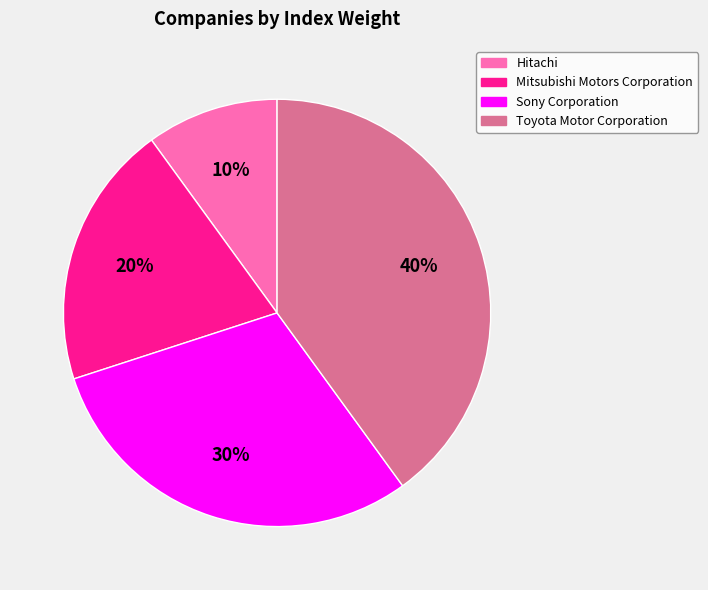

How many slices are in this pie chart?

4